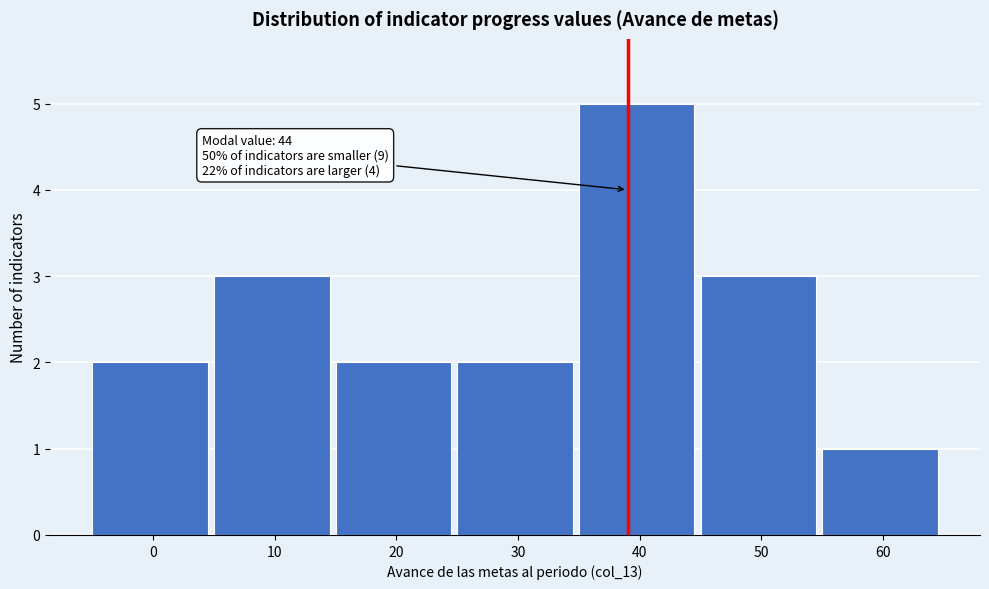

Reading left to right, list all the values displayed in this chart.

2	3	2	2	5	3	1